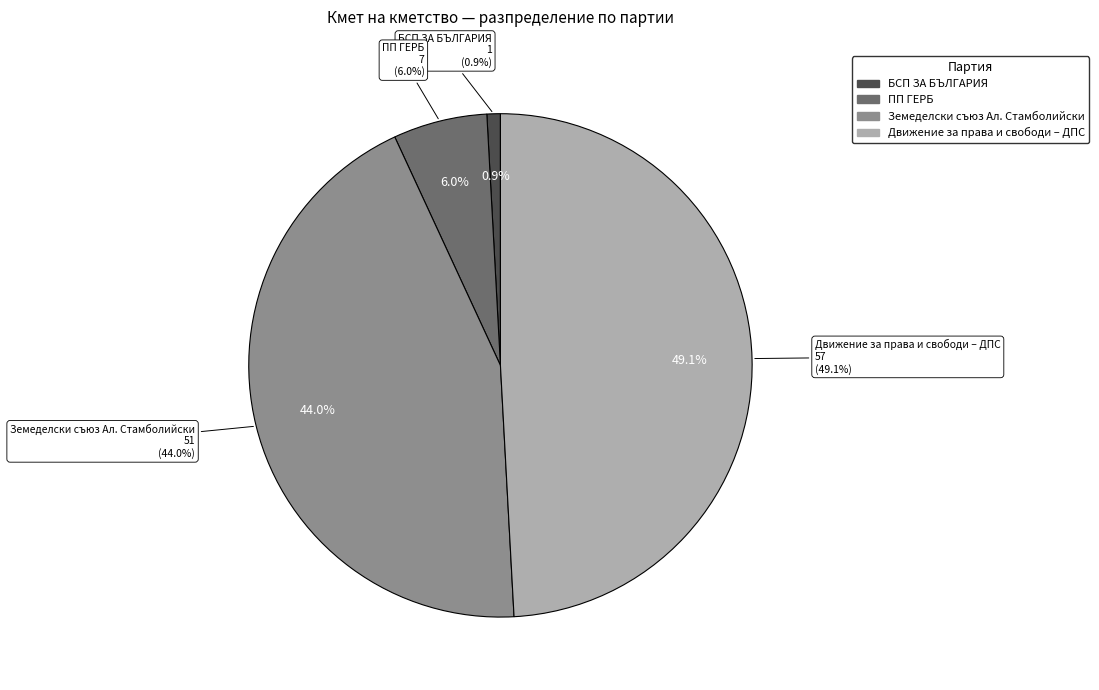

Is БСП ЗА БЪЛГАРИЯ the majority of the pie?

No